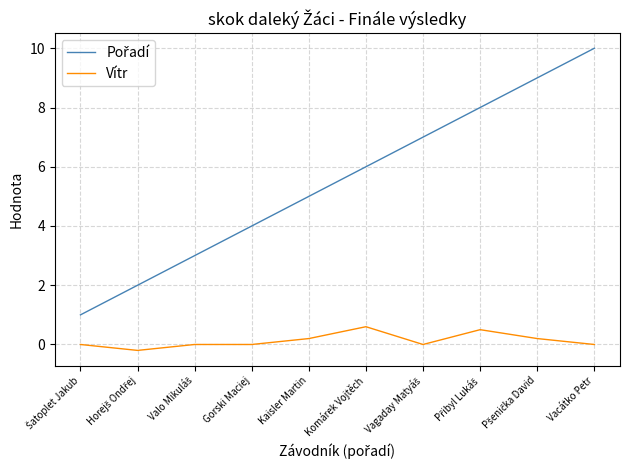

What position from the left is Gorski Maciej?

4